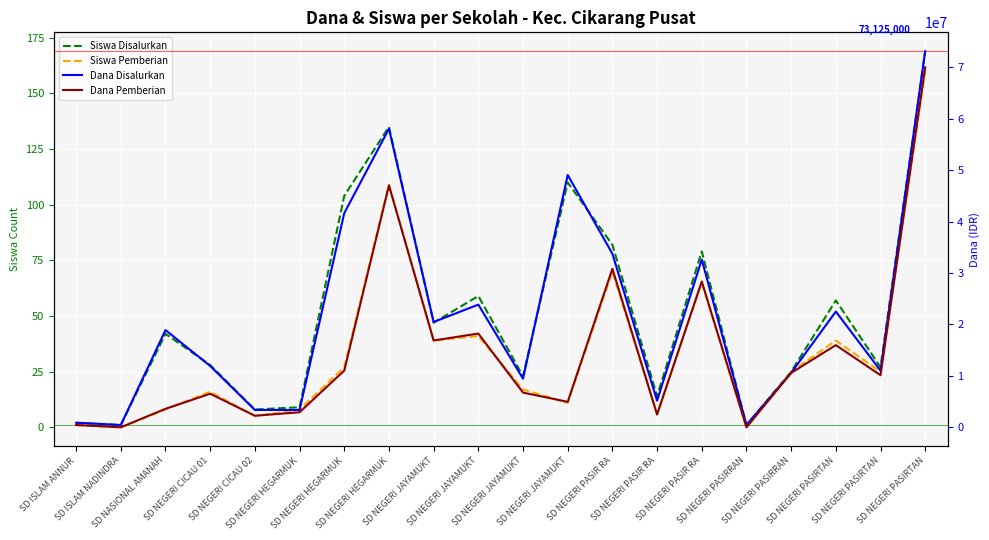

Where is the first local maximum for Siswa Pemberian?

SD NEGERI CICAU 01